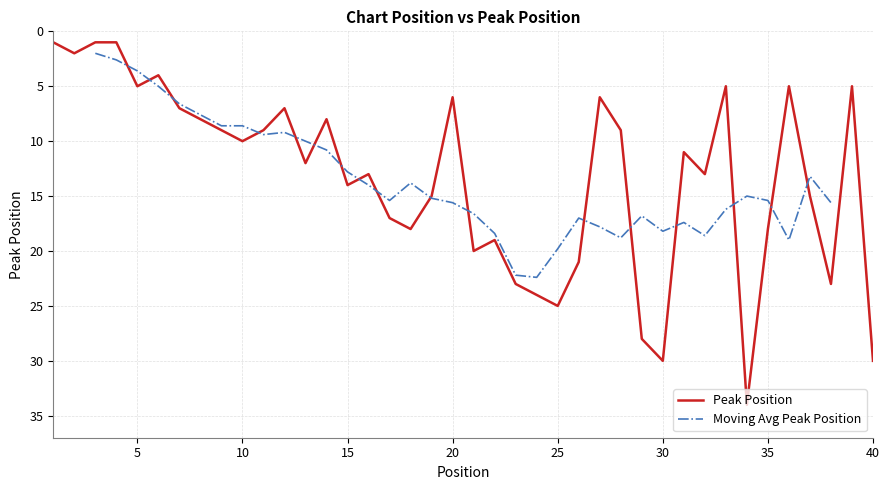

True or false: the data shows 7 at 7.

True